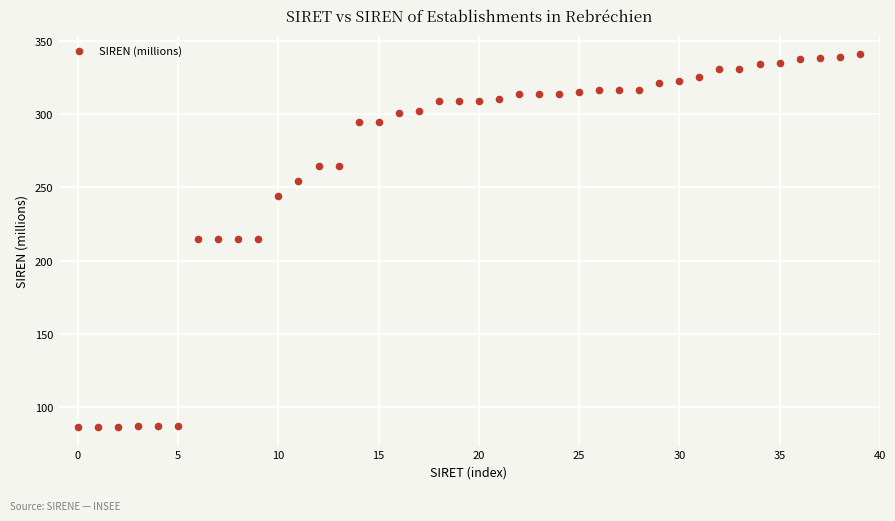

What is the range of Y values (max minus min)?

255.4